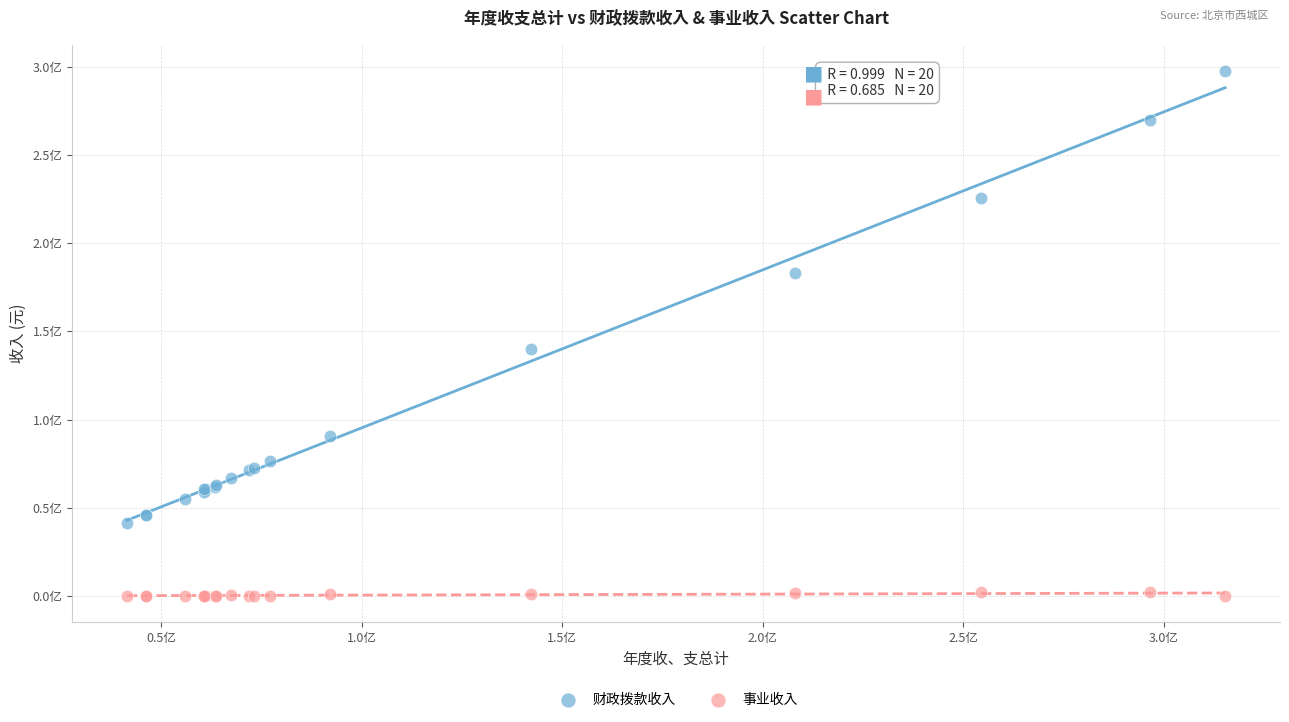

Which series has the widest spread of Y values?

财政拨款收入